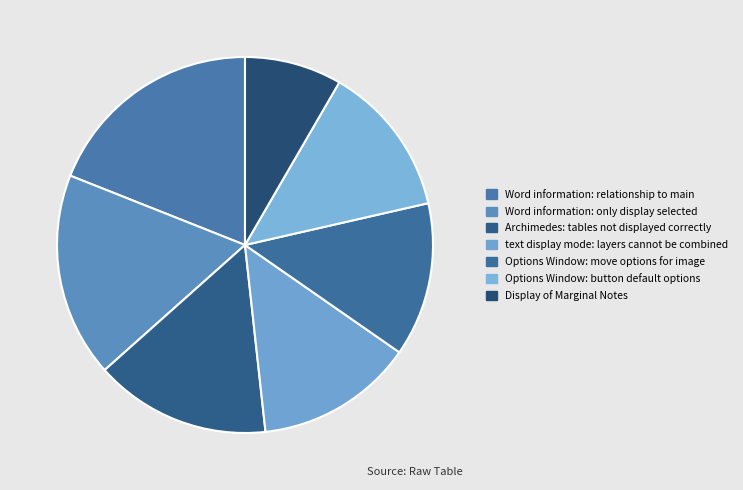

To the nearest percent, what is the difference between the Word information: only display selected and Archimedes: tables not displayed correctly slice percentages?

2%